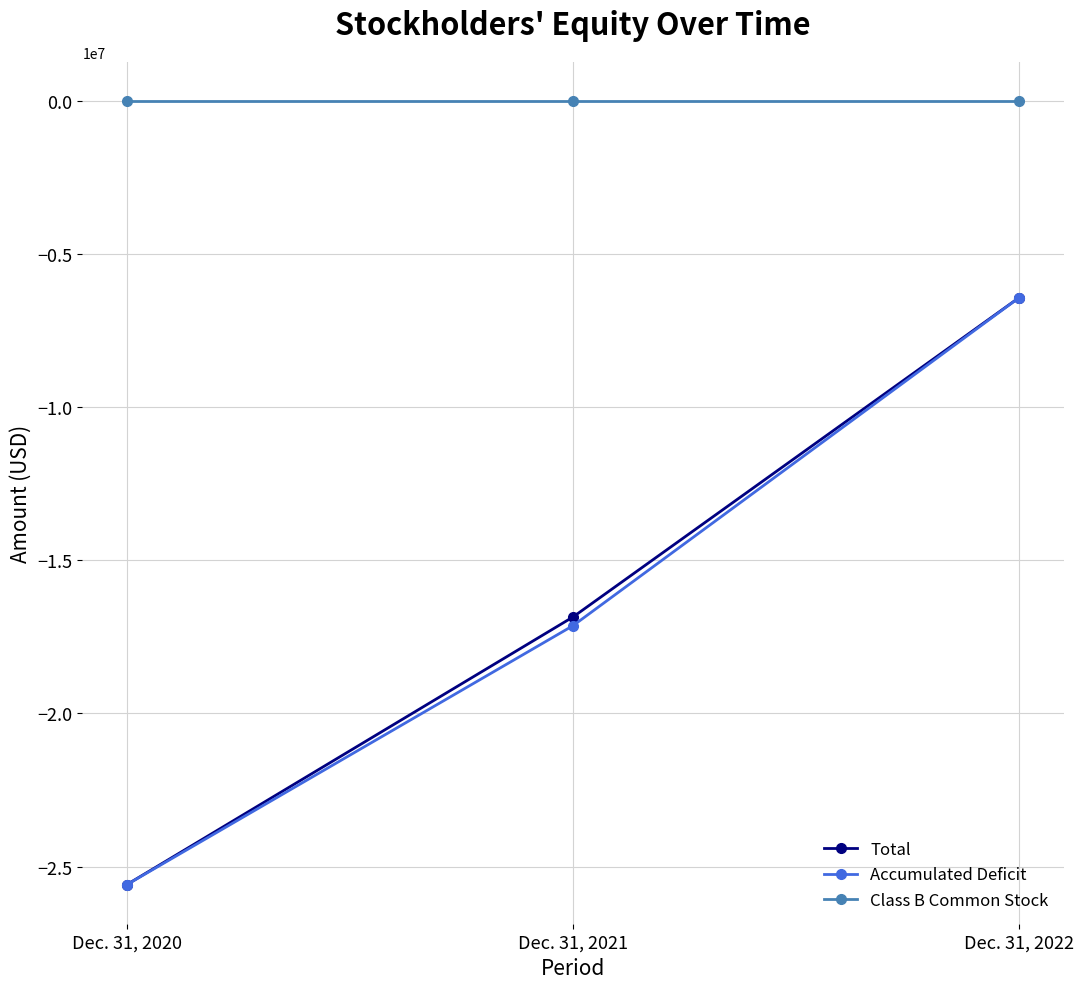

What value does the Accumulated Deficit series have at Dec. 31, 2022?

-6421521